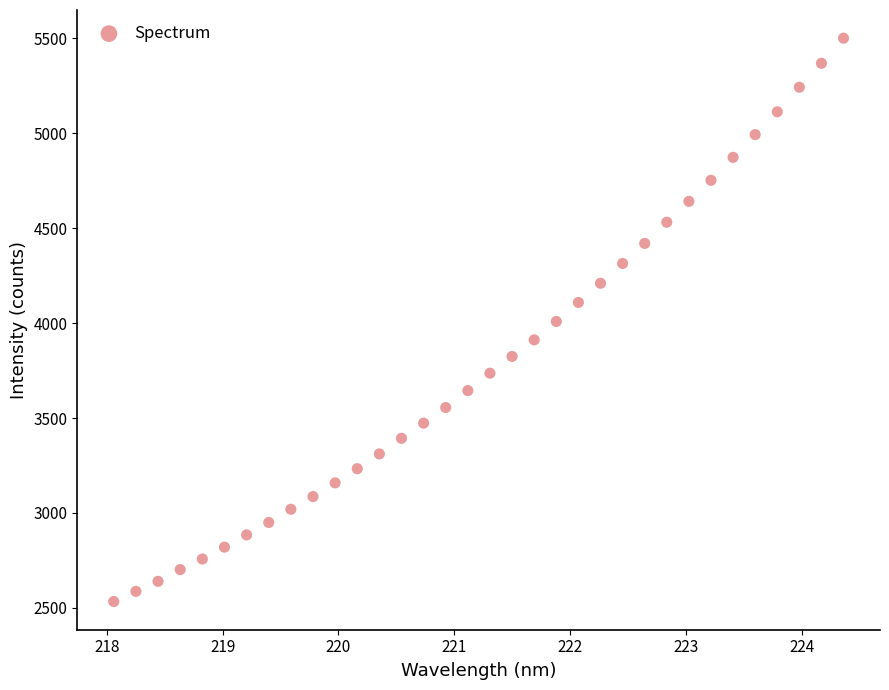

What is the range of X values (max minus min)?

6.3